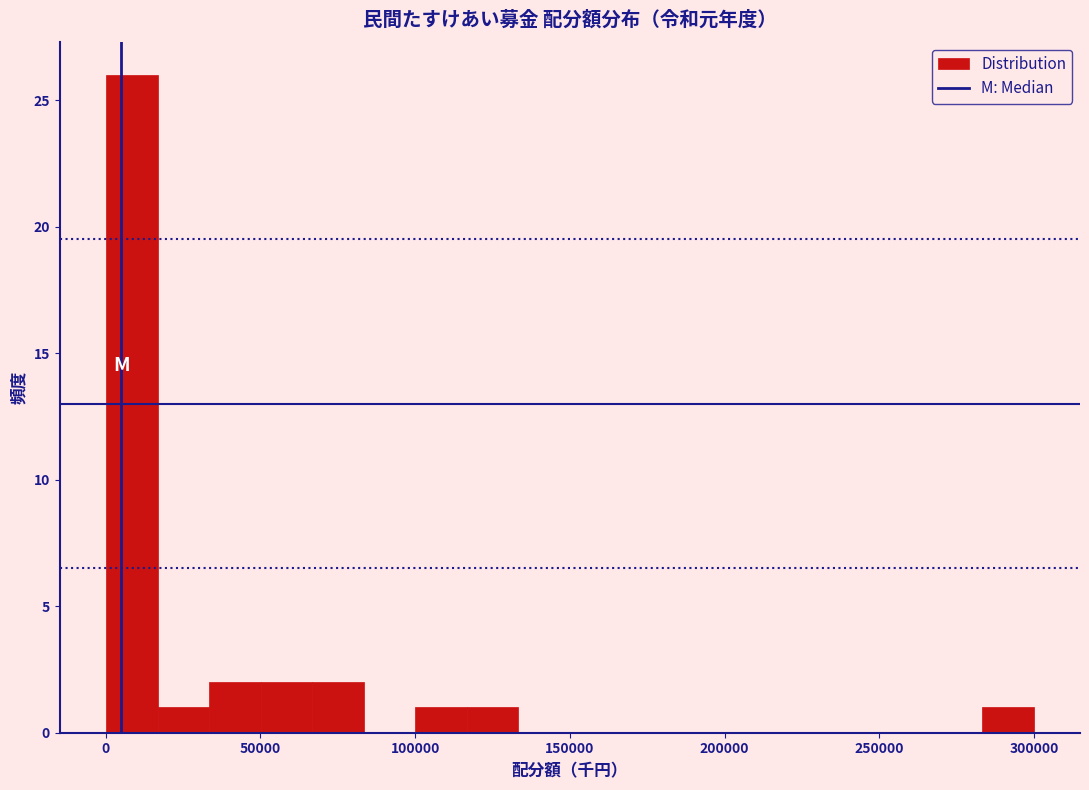

Read against the x-axis, roughly where is the centre of the tallest bar?

10000